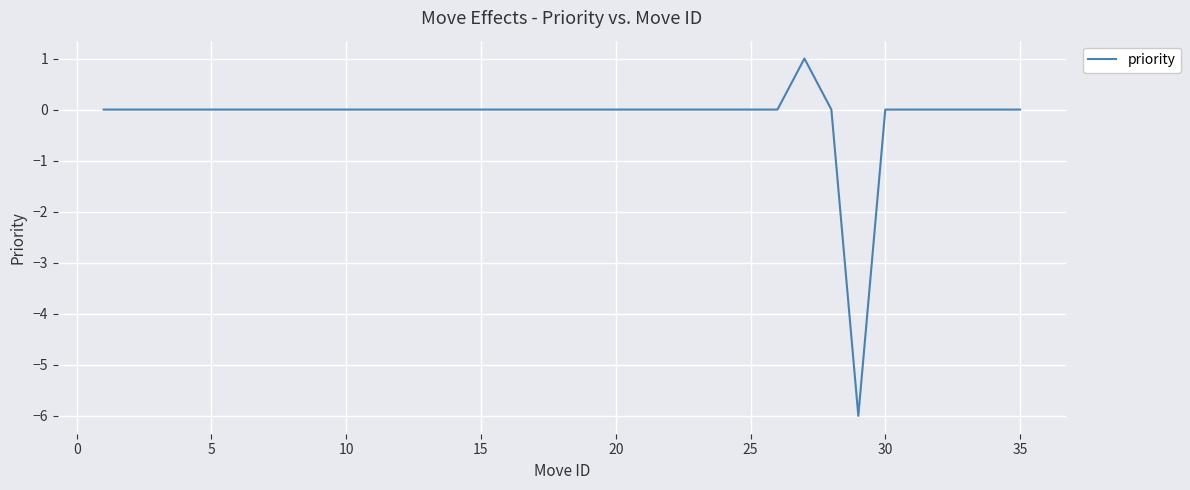

Reading left to right, what are all the values shown in this chart?

0	0	0	0	0	0	0	0	0	0	0	0	0	0	0	0	0	0	0	0	0	1	0	-6	0	0	0	0	0	0